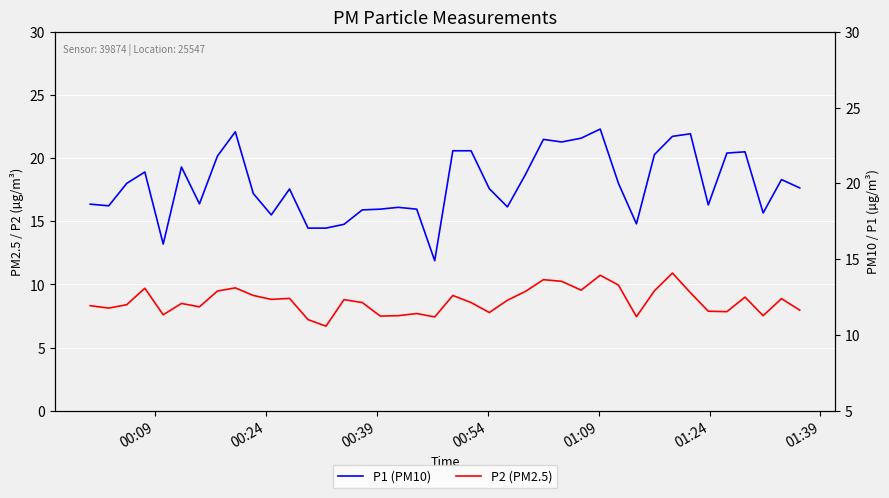

Is the value of P2 (PM2.5) at 29 greater than the value of P1 (PM10) at 25?

No